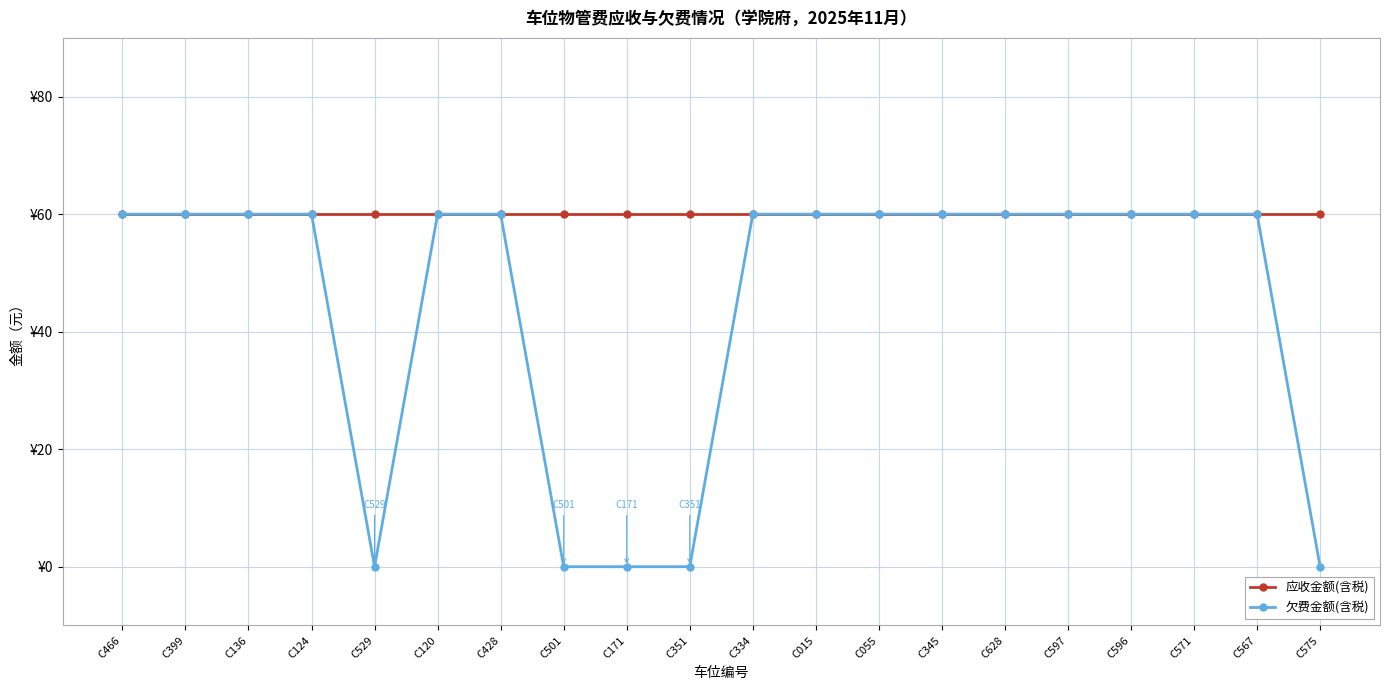

Is this an area chart (filled region under the line)?

No